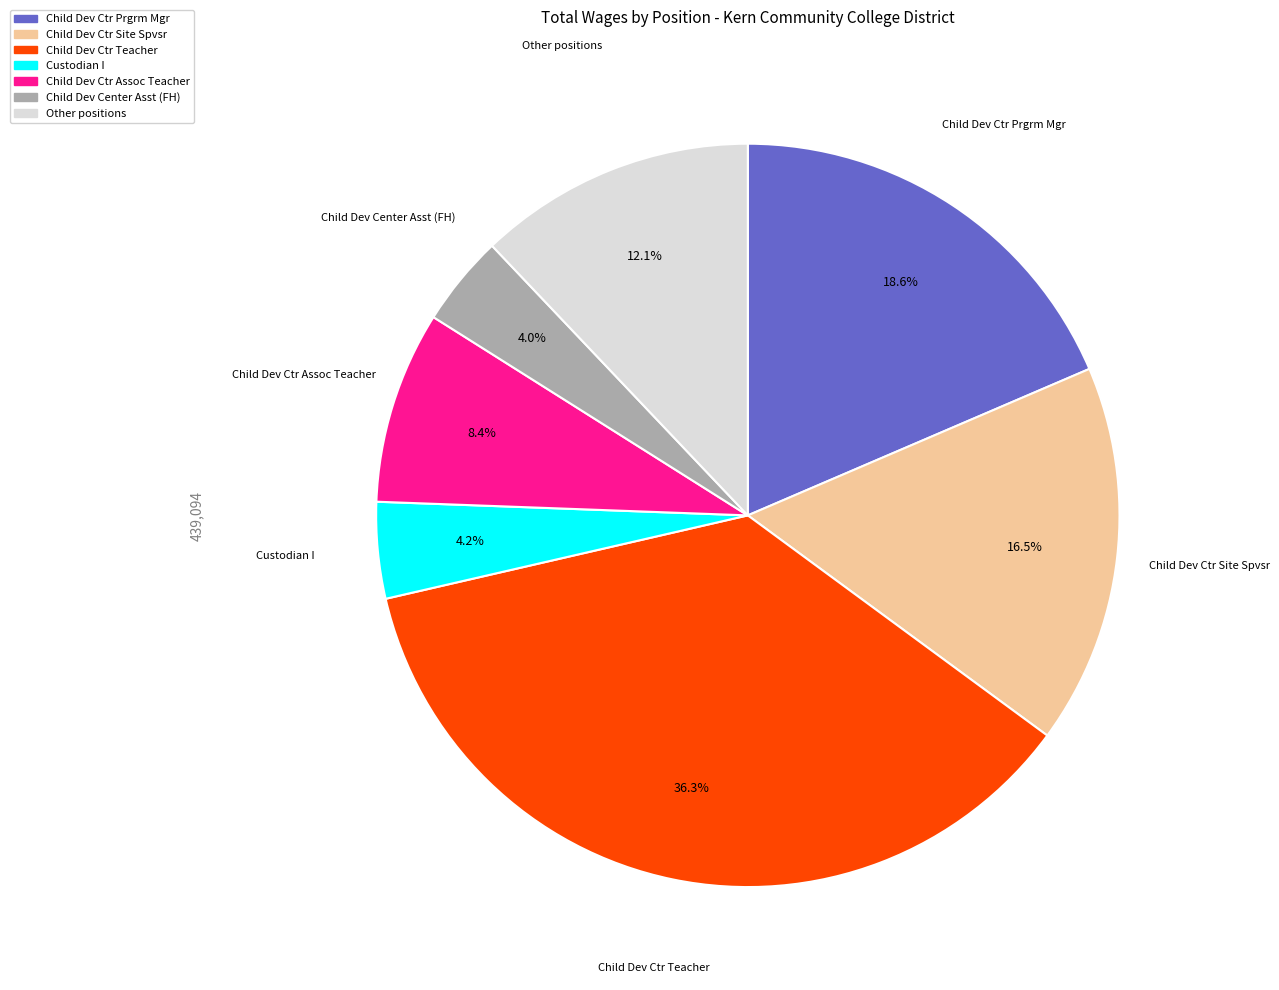

To the nearest percent, what is the difference between the Child Dev Ctr Teacher and Custodian I slice percentages?

32%